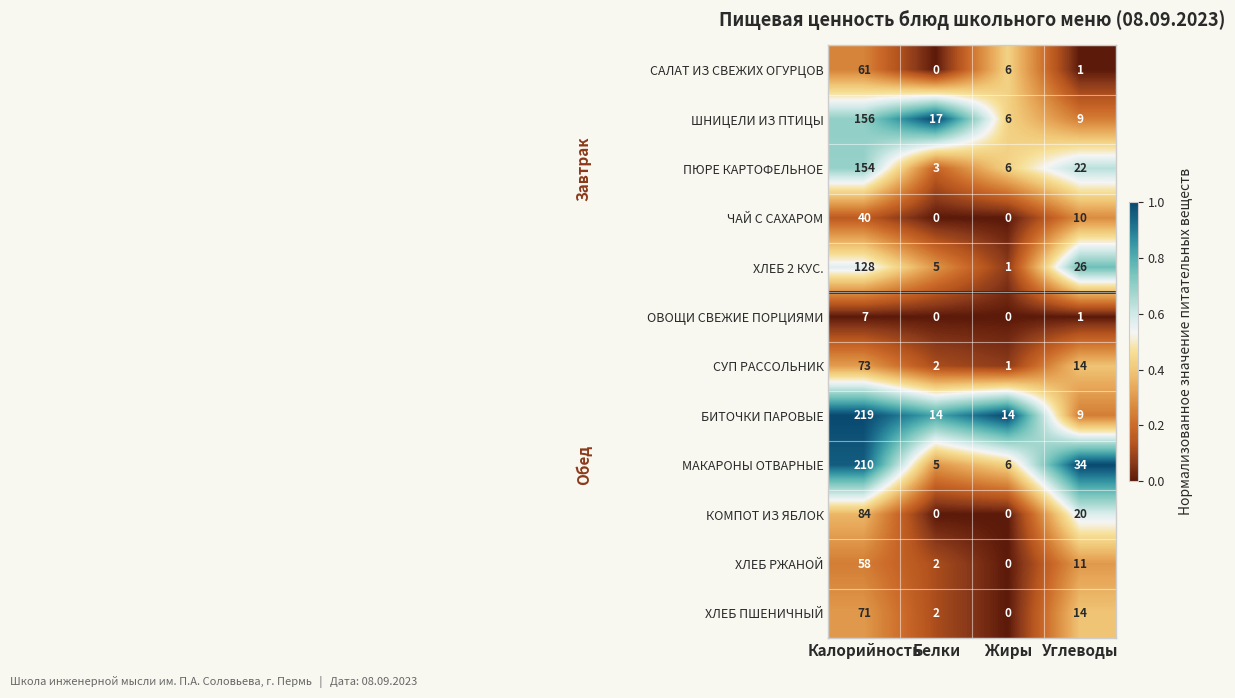

How many categories are shown in the chart?

4